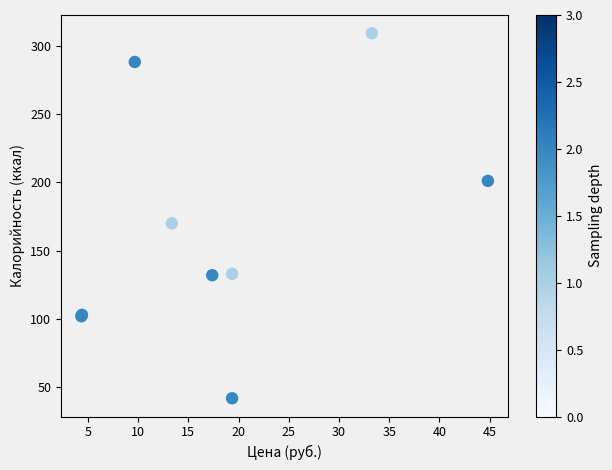

What Y value in the scatter plot is closest to 175?

170